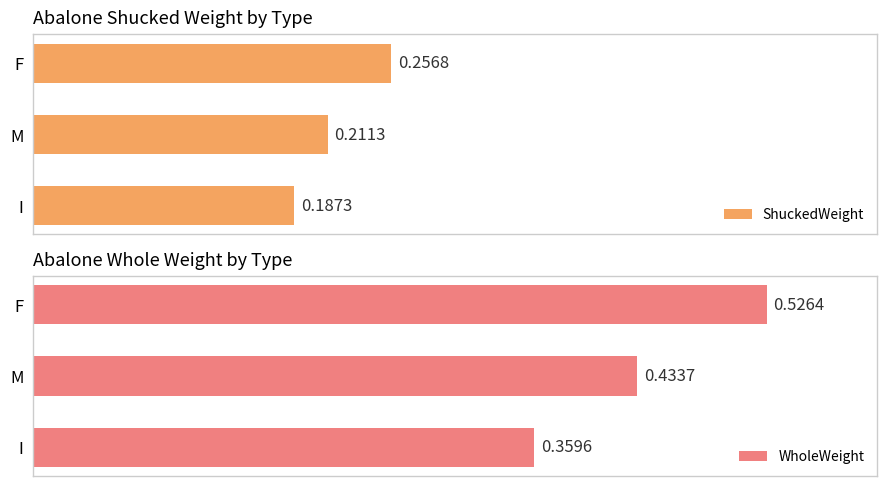

What is the average value of the ShuckedWeight series?

0.2